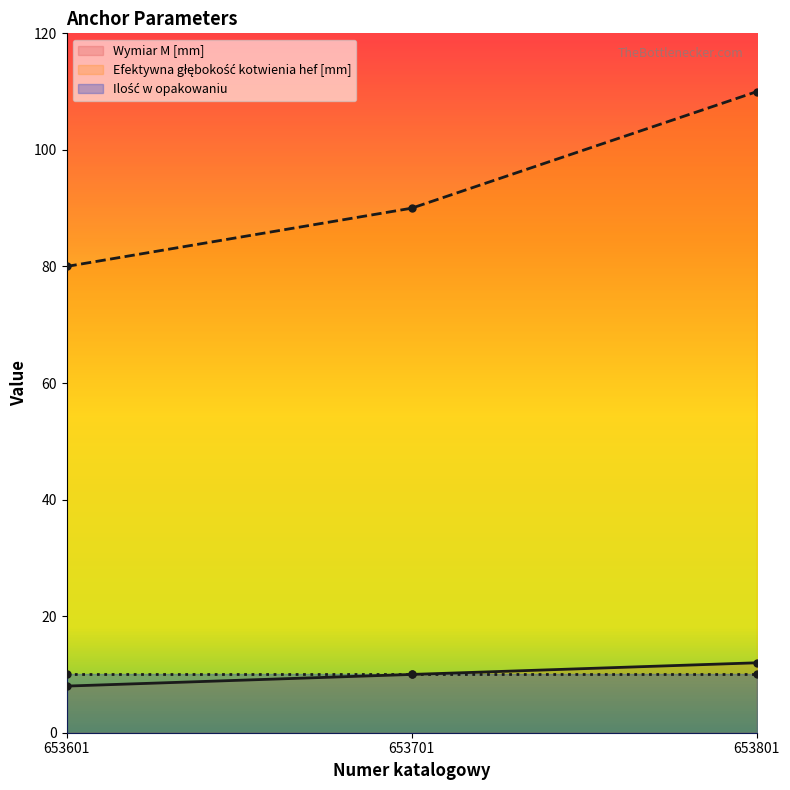

Read the Wymiar M [mm] value at 653601.

8